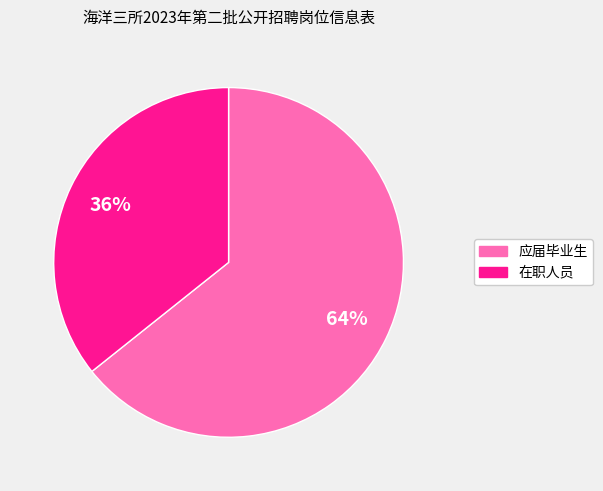

Count the number of slices in the pie.

2